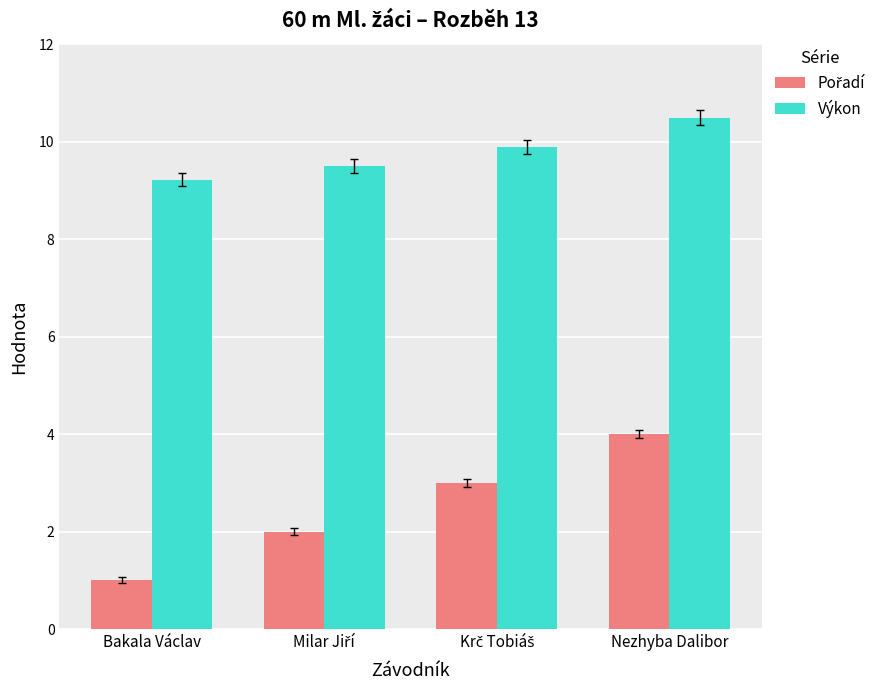

What is the difference between the maximum and second lowest values in the Výkon series?

1.0